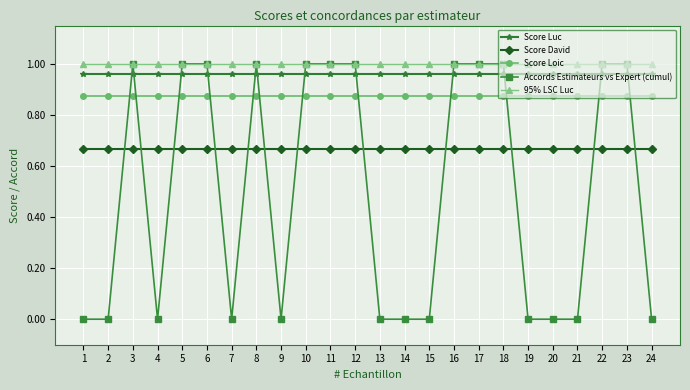

Does the chart display data point markers on the line(s)?

Yes